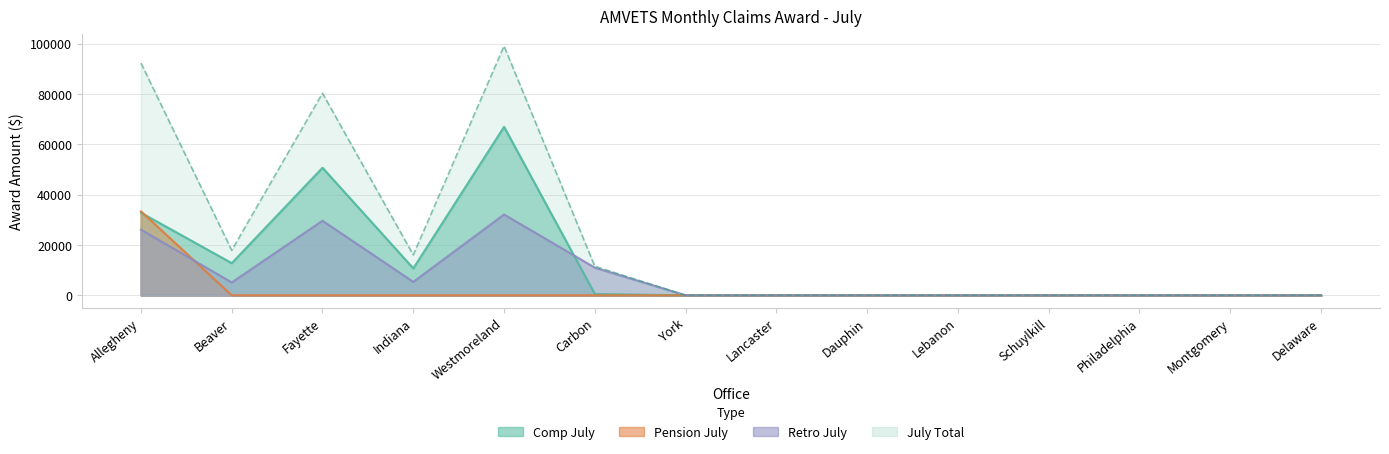

Rank the series at Montgomery from lowest to highest value.

Comp July, Pension July, Retro July, July Total